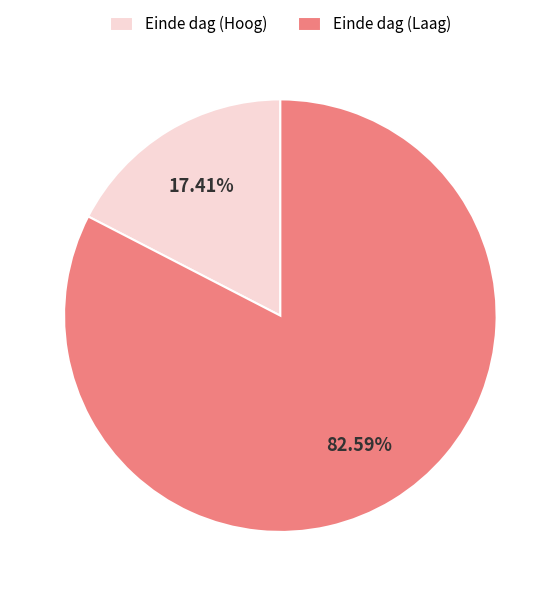

Rank the categories by value from lowest to highest.

Einde dag (Hoog), Einde dag (Laag)